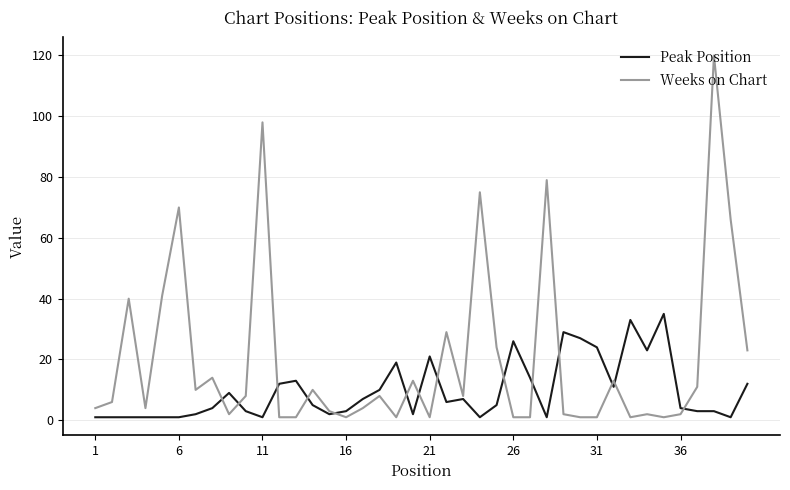

Which series has the largest range (max minus min)?

Weeks on Chart